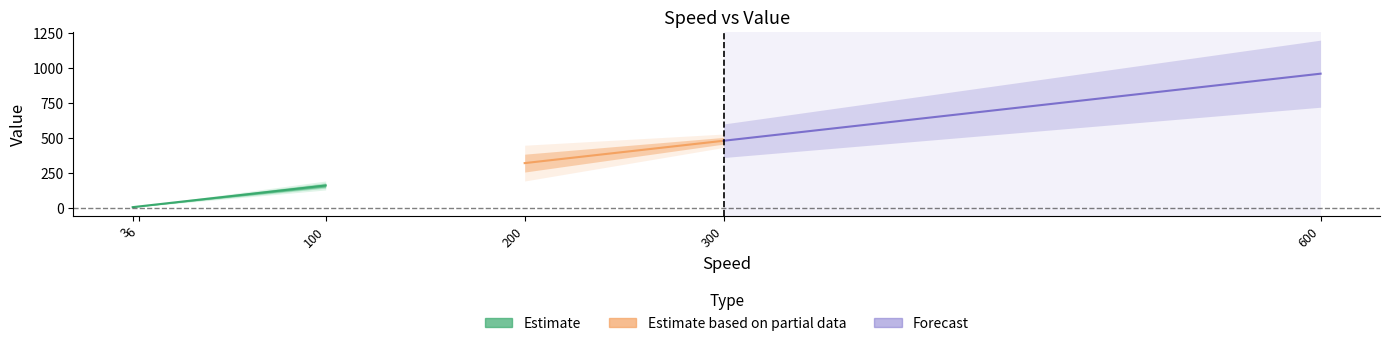

What value does the data have at 3?

4.8